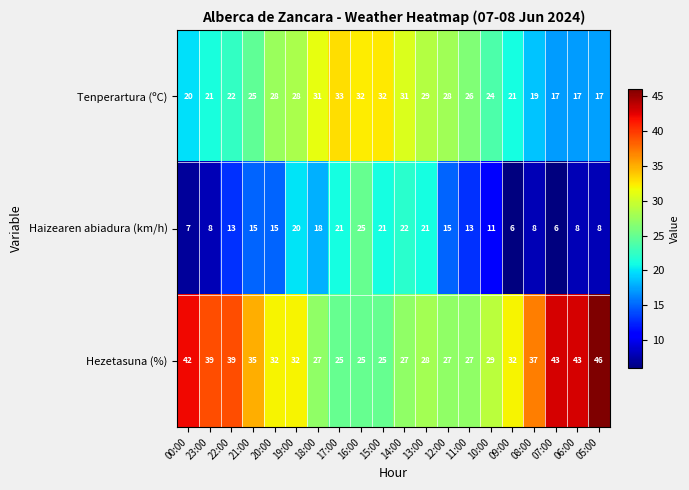

Which series has the widest spread of values?

Hezetasuna (%)